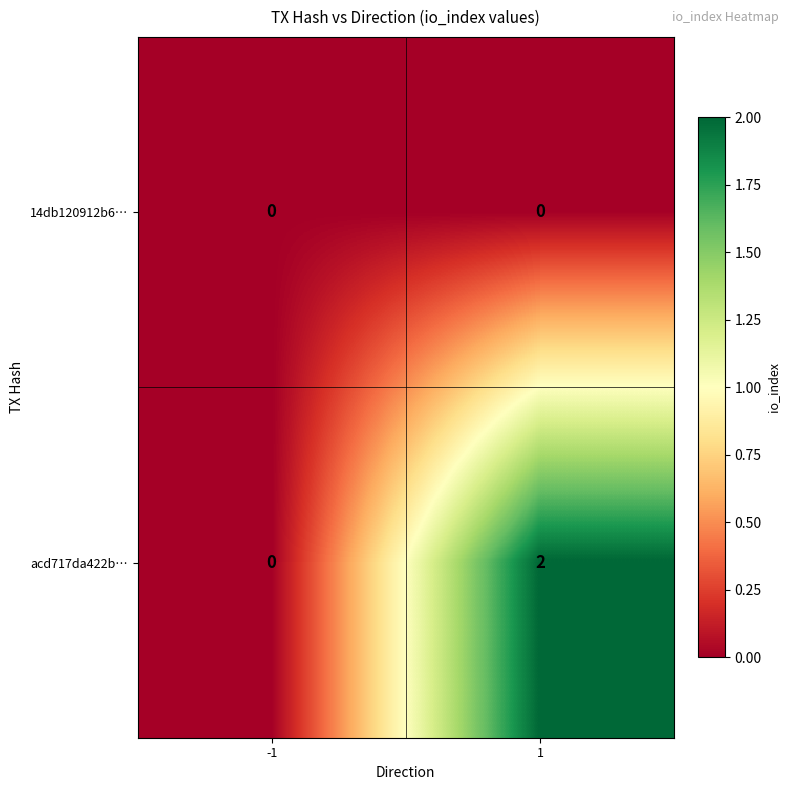

What is the difference between the highest and lowest values at 1?

2